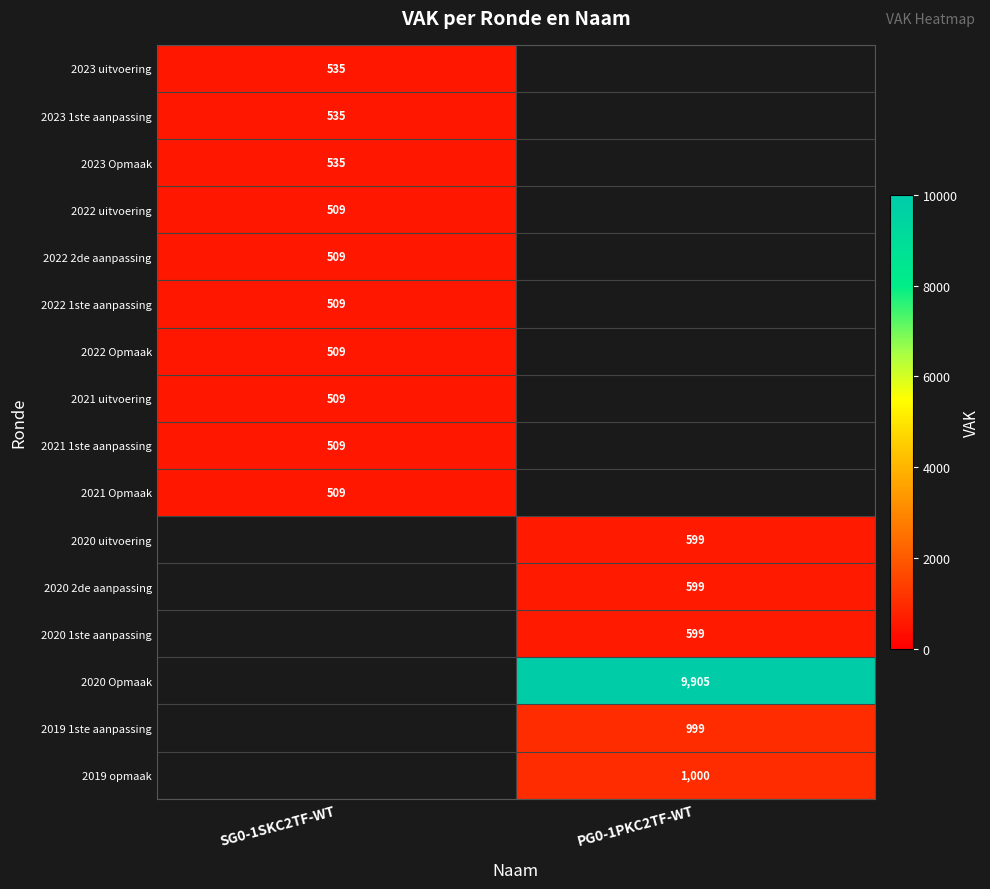

The 2020 uitvoering series shows 844 at PG0-1PKC2TF-WT. True or false?

False